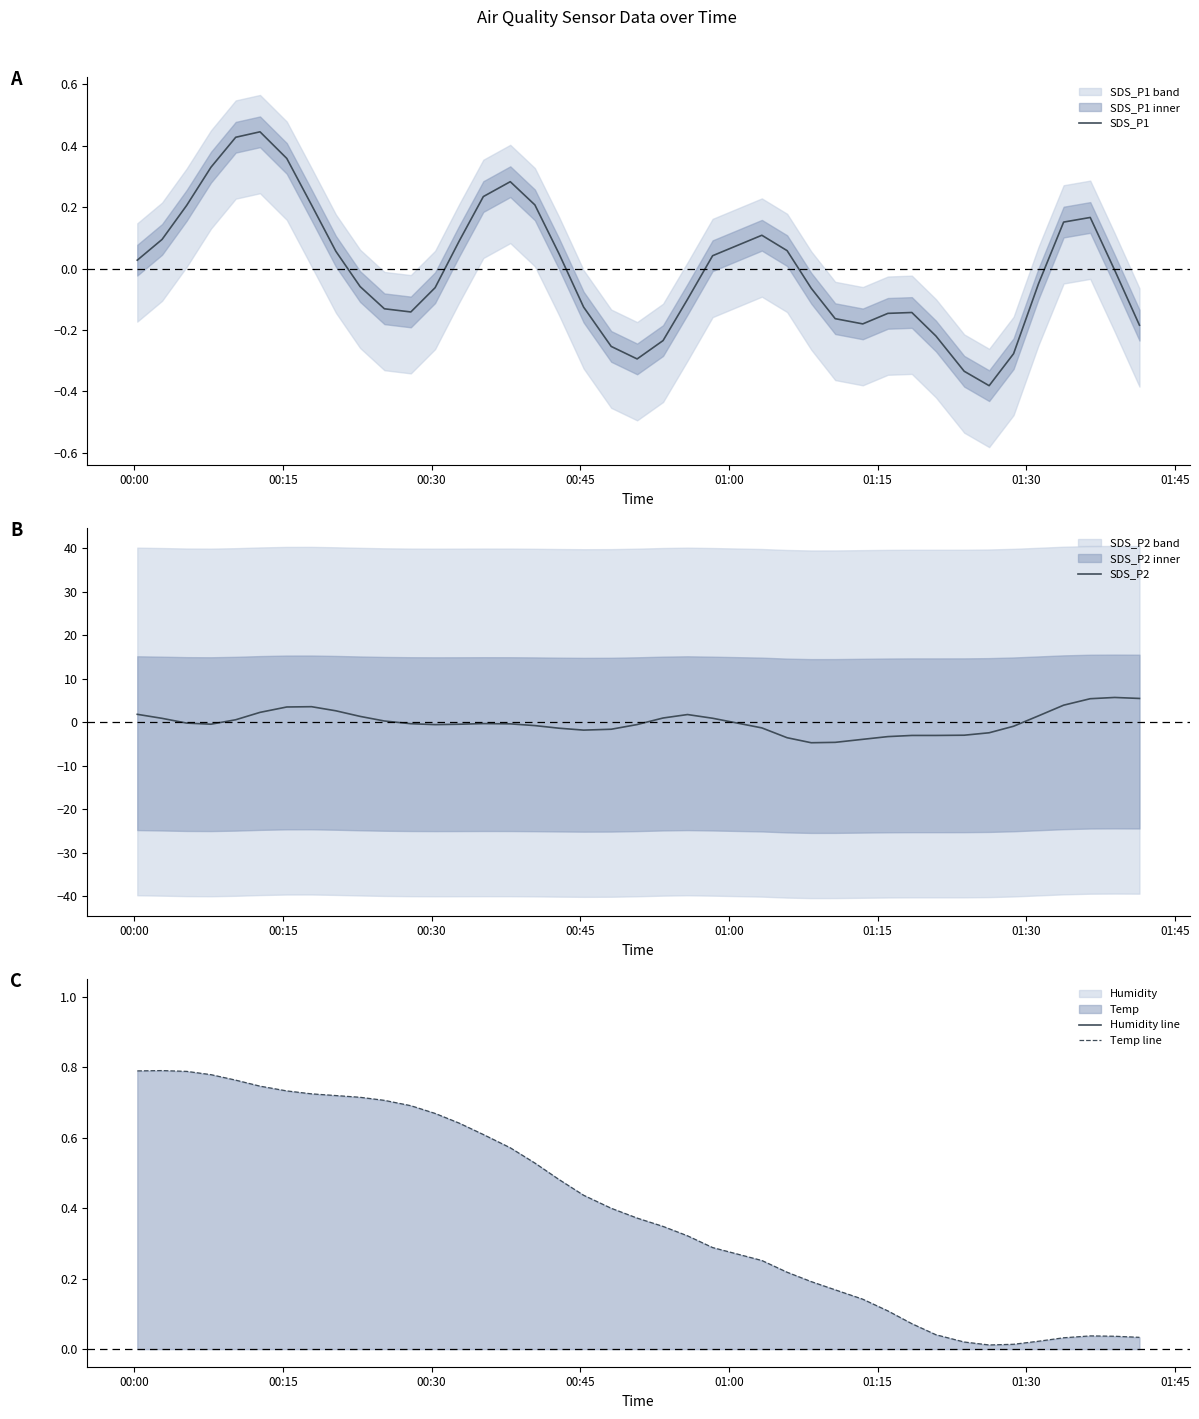

How many times do SDS_P1 and SDS_P2 cross each other?

6